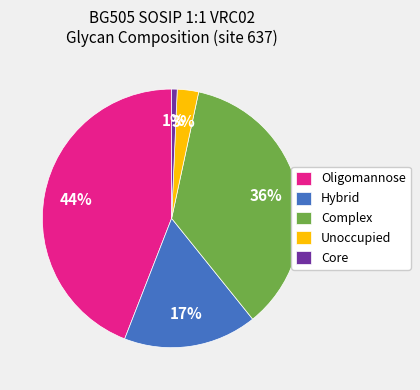

What is the largest slice in the pie chart?

Oligomannose